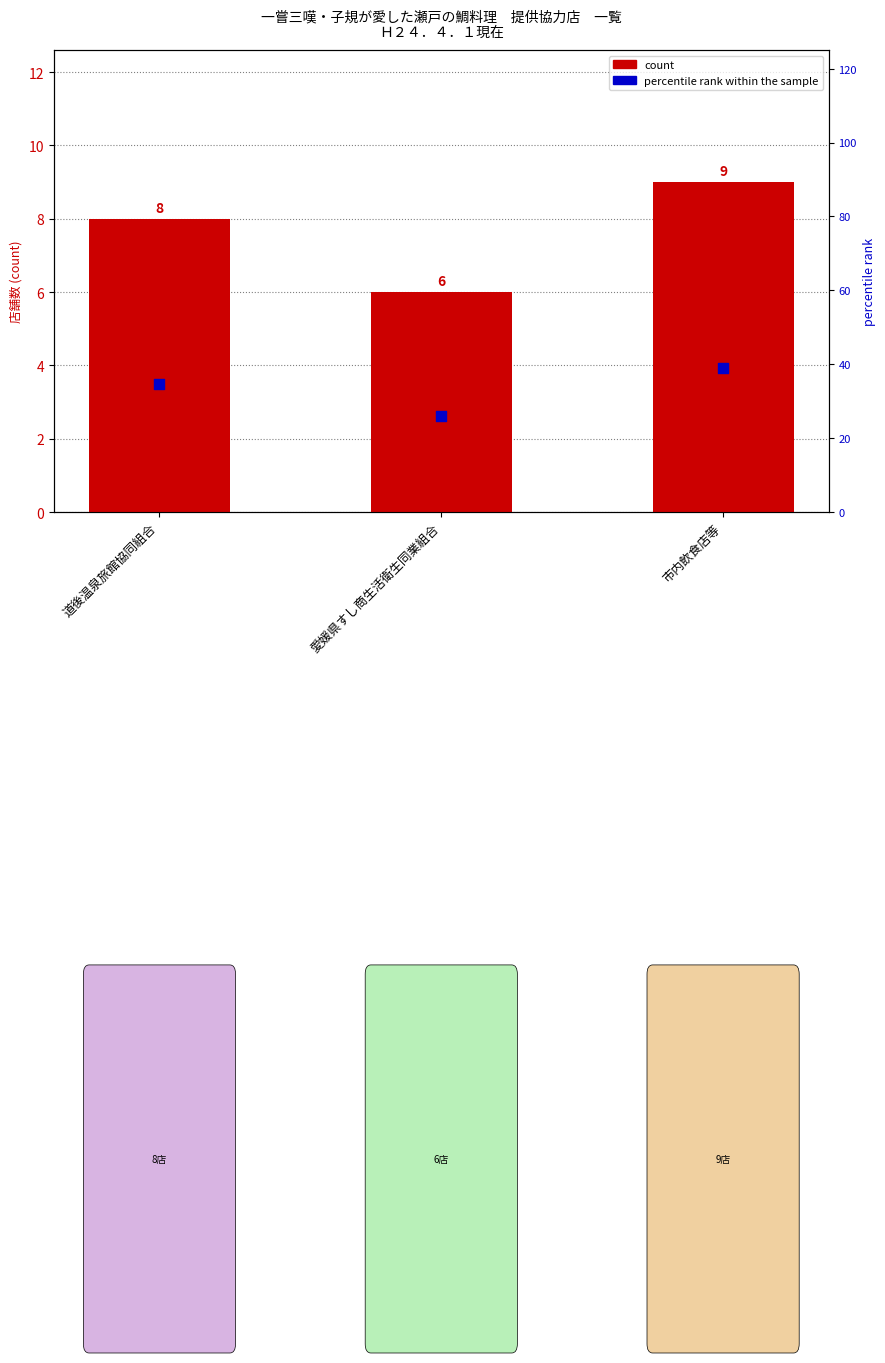

What is the total value across all series at 市内飲食店等?

48.1